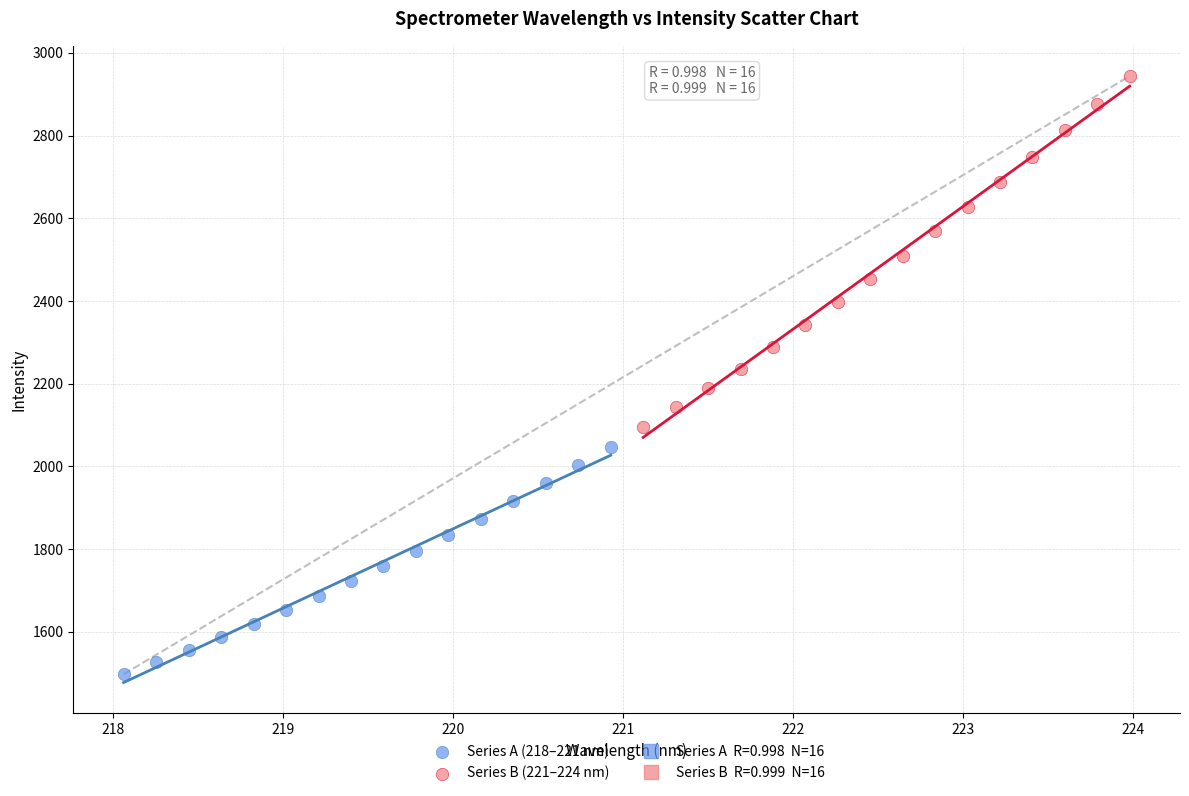

Which series contains the lowest Y value?

Series A (218–221 nm)